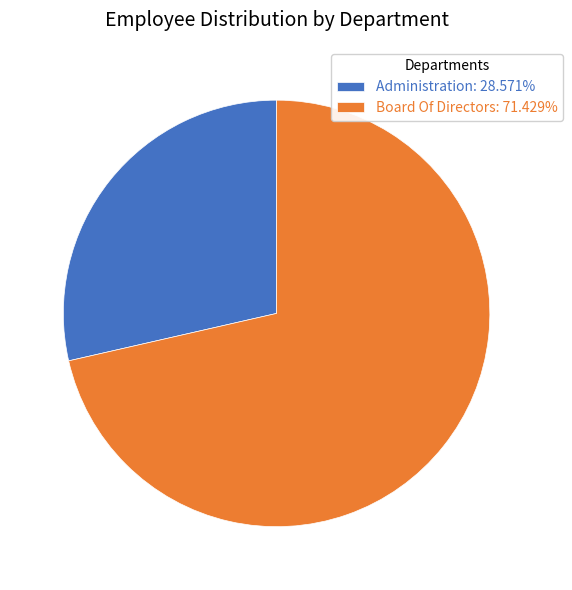

Is there a majority slice in this chart?

Yes